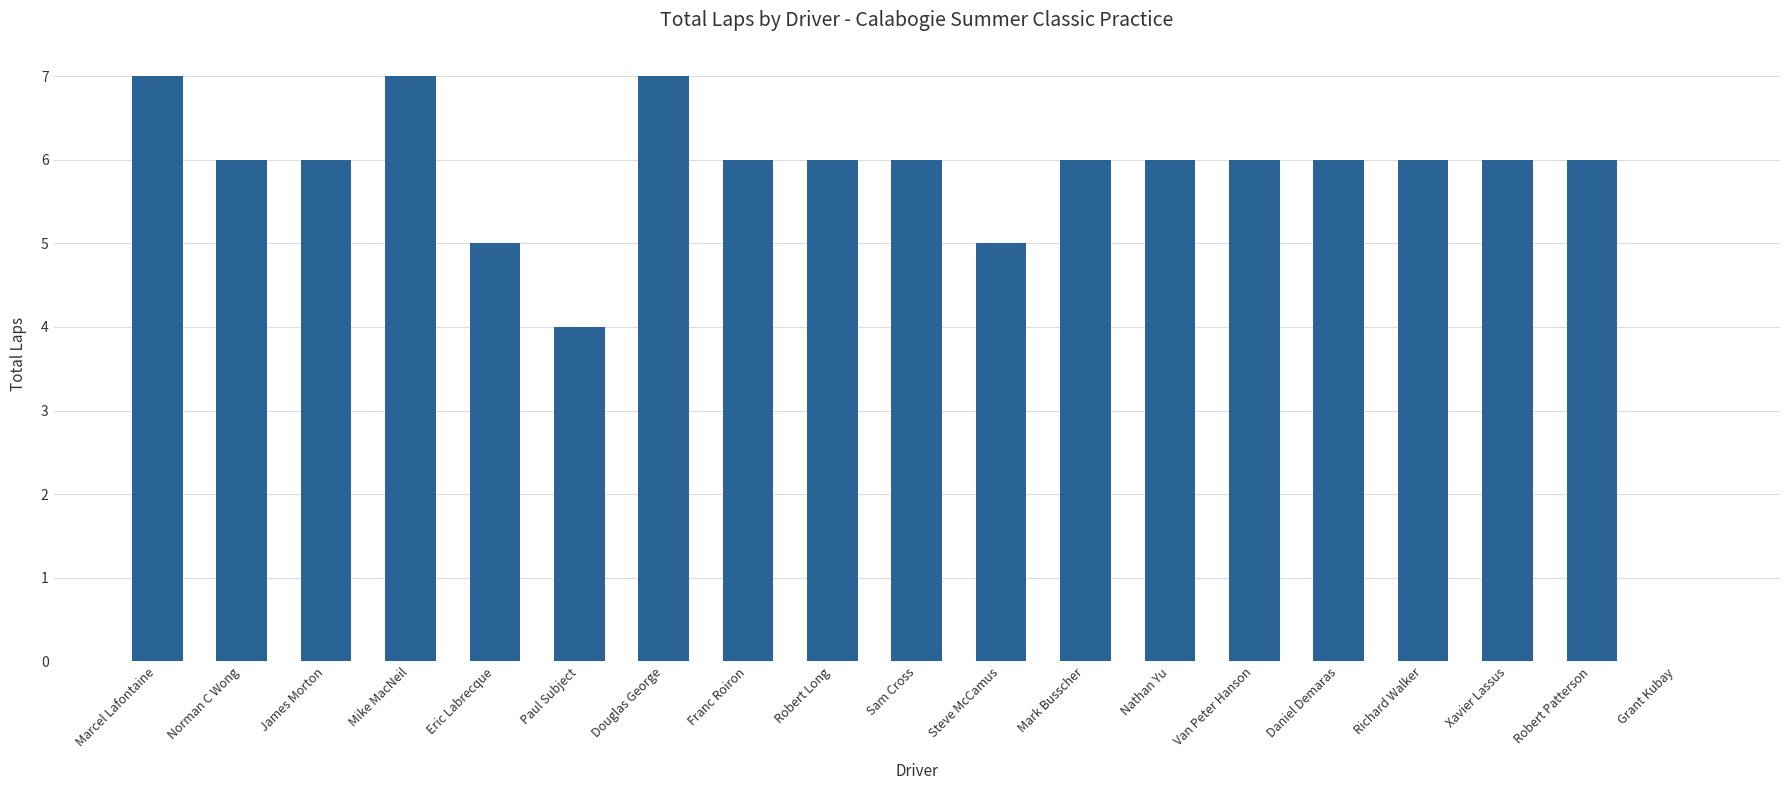

What is the sum of all values?

107